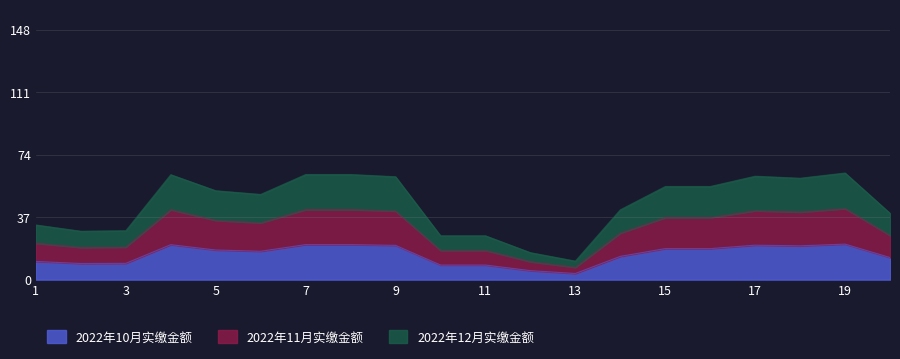

Between 5 and 10, which series saw the biggest shift?

2022年10月实缴金额